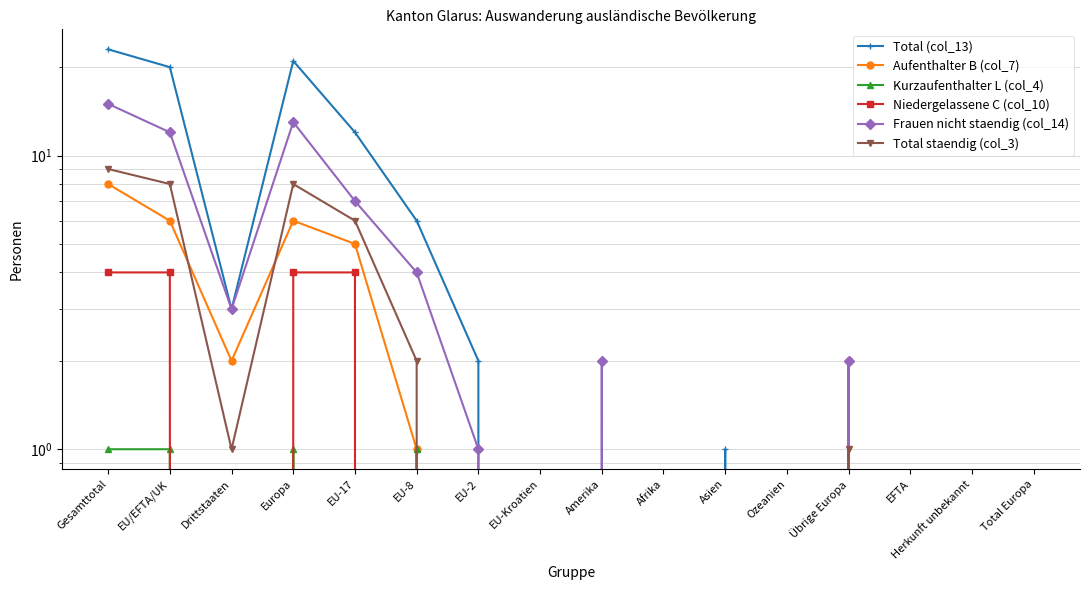

True or false: Aufenthalter B (col_7) and Total (col_13) intersect in this chart.

False